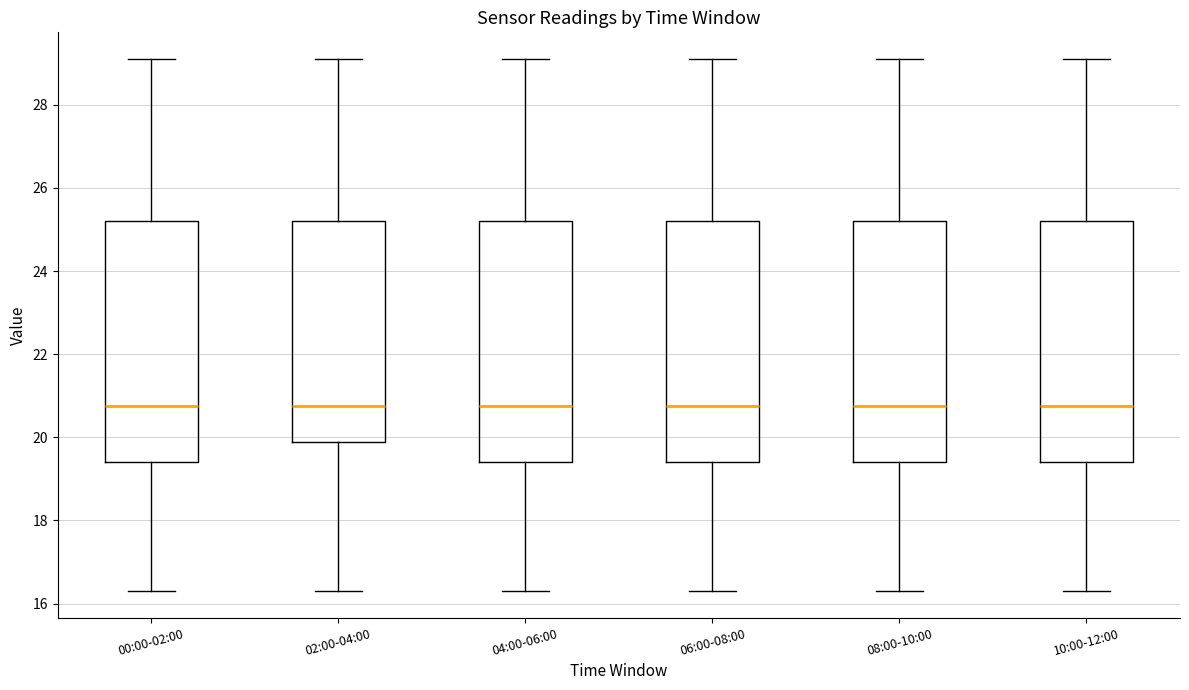

Reading left to right, read every box against the y-axis: the position of its median line, the range the box covers, and the ends of its whiskers. The values are not printed on the chart, so give them approximately, as read against the axis.

00:00-02:00: median 20.8, box 19.4 to 25.2, whiskers 16.4 to 29.2
02:00-04:00: median 20.8, box 19.8 to 25.2, whiskers 16.4 to 29.2
04:00-06:00: median 20.8, box 19.4 to 25.2, whiskers 16.4 to 29.2
06:00-08:00: median 20.8, box 19.4 to 25.2, whiskers 16.4 to 29.2
08:00-10:00: median 20.8, box 19.4 to 25.2, whiskers 16.4 to 29.2
10:00-12:00: median 20.8, box 19.4 to 25.2, whiskers 16.4 to 29.2